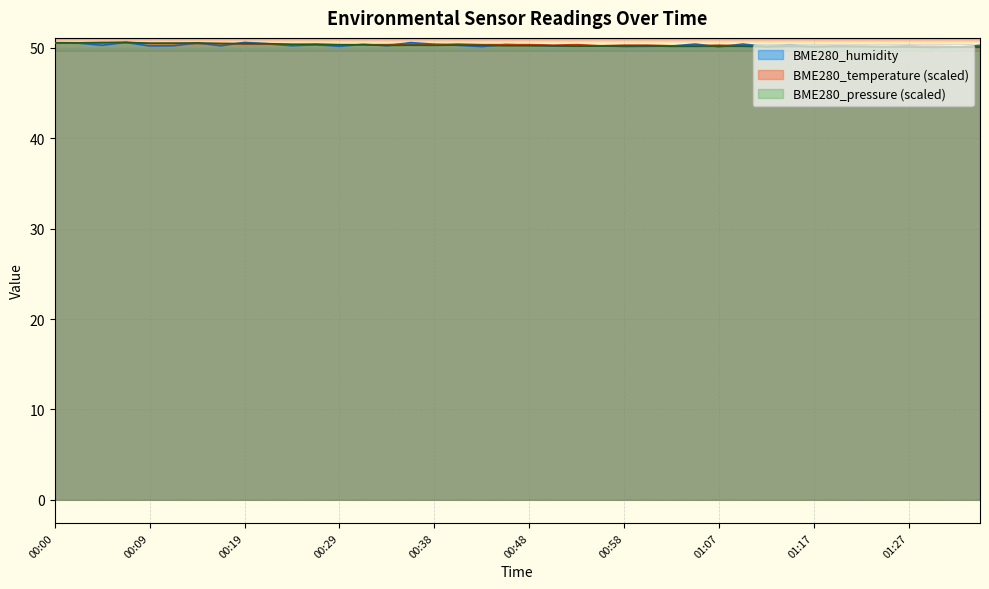

The value of BME280_humidity at 00:46 is 50.4. True or false?

True